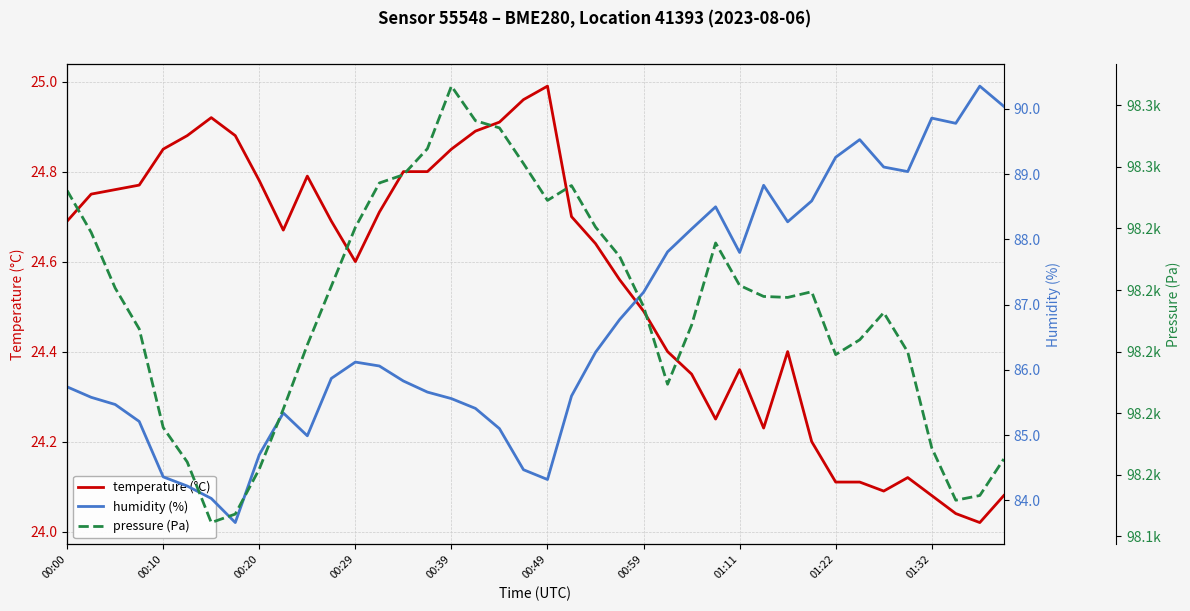

Reading left to right, list all the values displayed in this chart.

temperature (°C): 24.7	24.8	24.8	24.8	24.9	24.9	24.9	24.9	24.8	24.7	24.8	24.7	24.6	24.7	24.8	24.8	24.9	24.9	24.9	25.0	25.0	24.7	24.6	24.6	24.5	24.4	24.4	24.2	24.4	24.2	24.4	24.2	24.1	24.1	24.1	24.1	24.1	24.0	24.0	24.1
humidity (%): 85.7	85.6	85.5	85.2	84.4	84.2	84.0	83.7	84.7	85.3	85.0	85.9	86.1	86.1	85.8	85.7	85.6	85.4	85.1	84.5	84.3	85.6	86.3	86.8	87.2	87.8	88.2	88.5	87.8	88.8	88.3	88.6	89.3	89.5	89.1	89.0	89.9	89.8	90.3	90.0
pressure (Pa): 98252.3	98238.7	98220.6	98207.4	98175.3	98164.2	98144.5	98147.2	98161.9	98181.3	98202.2	98221.2	98240.3	98254.8	98257.4	98265.9	98286.2	98275.0	98272.6	98261.1	98249.1	98253.9	98240.4	98230.9	98214.6	98189.4	98208.6	98235.3	98221.5	98217.9	98217.6	98219.4	98199.0	98203.8	98212.7	98199.9	98168.8	98151.8	98153.3	98165.1